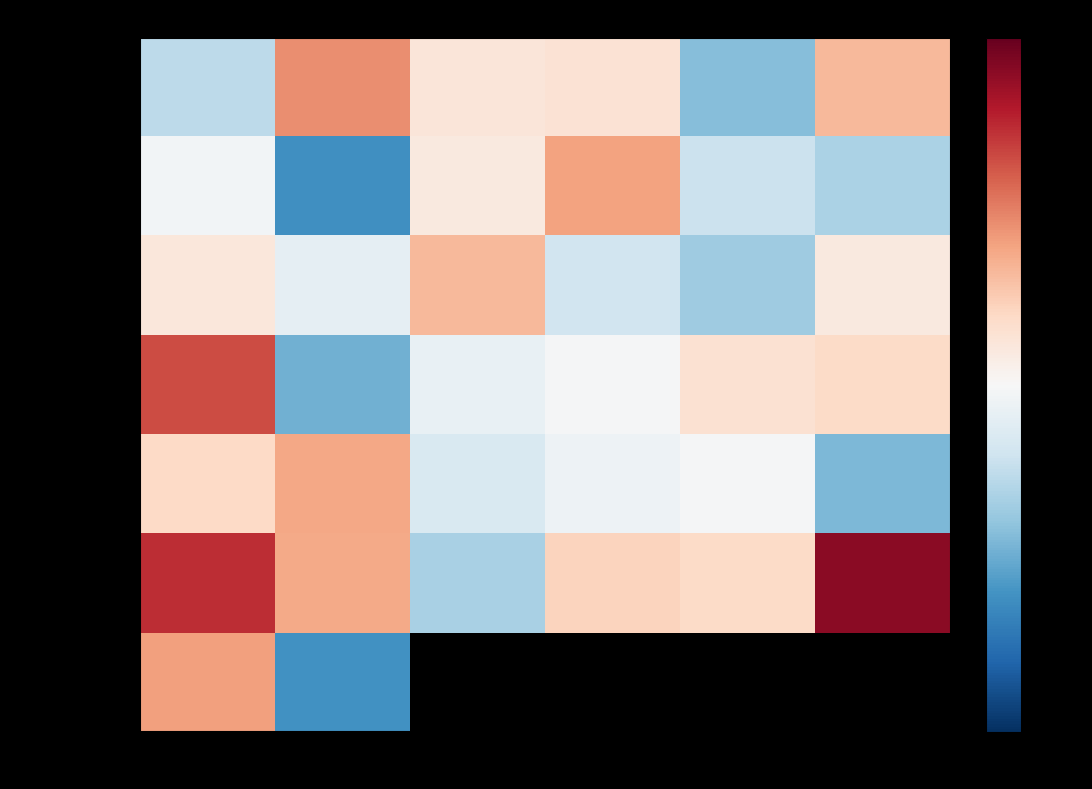

At which label does Music Technology reach its peak?

1